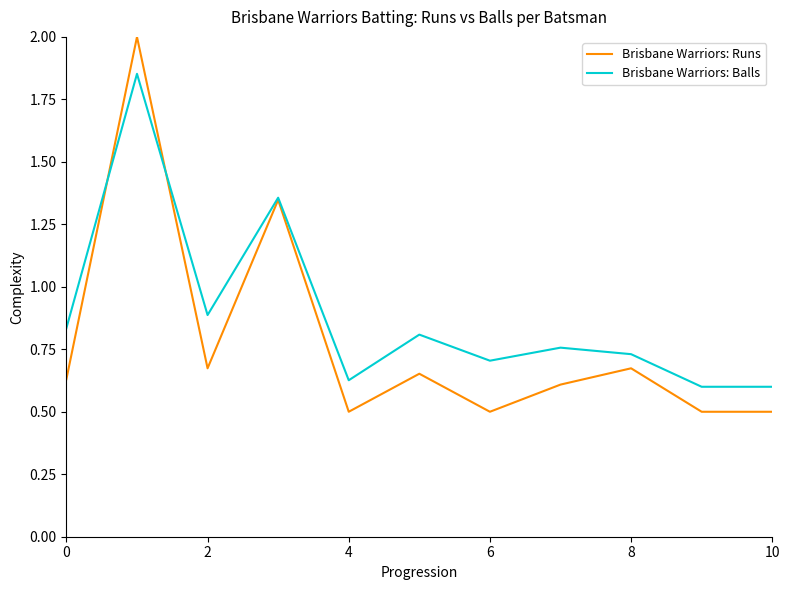

Which series has the largest range (max minus min)?

Brisbane Warriors: Runs